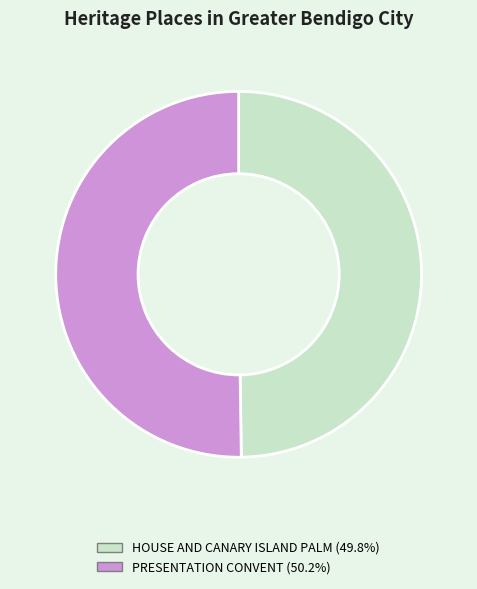

Approximately how many times larger is the value at PRESENTATION CONVENT (50.2%) compared to HOUSE AND CANARY ISLAND PALM (49.8%)?

1.0